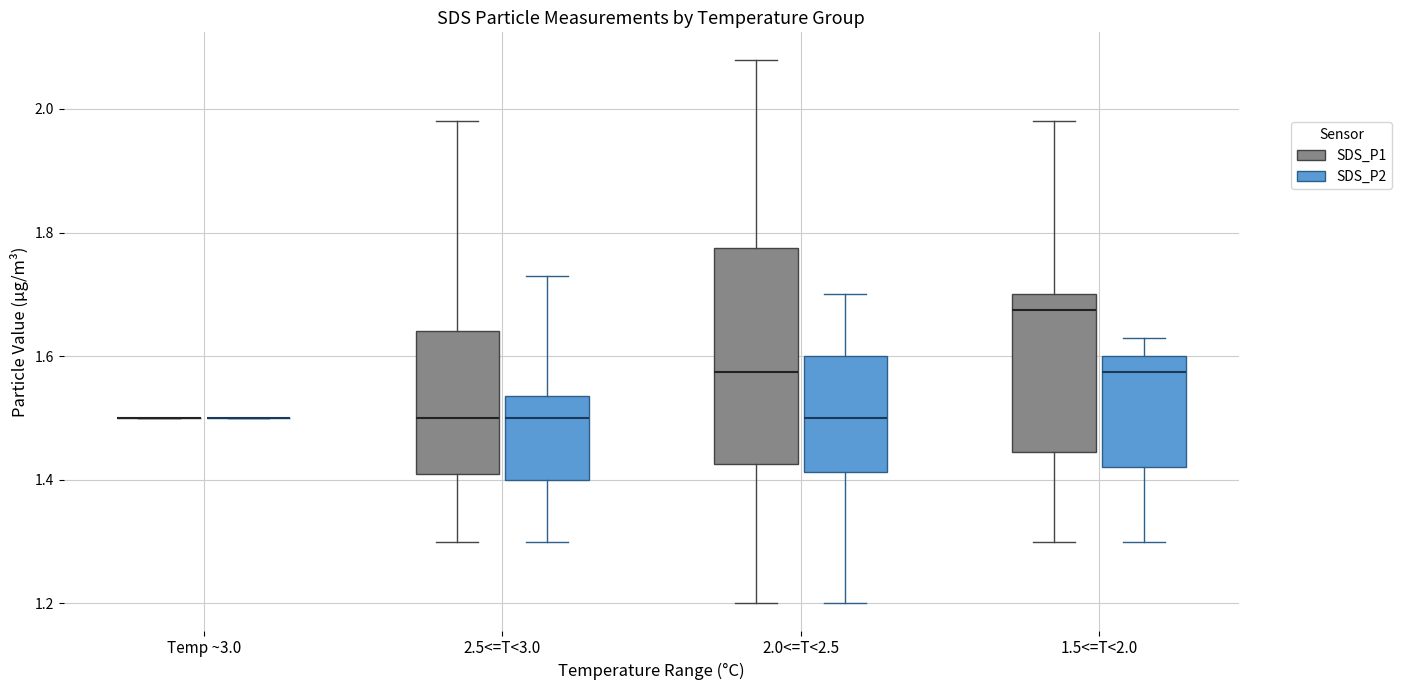

Reading left to right, read every box against the y-axis: the position of its median line, the range the box covers, and the ends of its whiskers. The values are not printed on the chart, so give them approximately, as read against the axis.

Temp ~3.0 (SDS_P1): box collapsed to a line at 1.50, whiskers 1.50 to 1.50
Temp ~3.0 (SDS_P2): box collapsed to a line at 1.50, whiskers 1.50 to 1.50
2.5<=T<3.0 (SDS_P1): median 1.50, box 1.42 to 1.64, whiskers 1.30 to 1.98
2.5<=T<3.0 (SDS_P2): median 1.50, box 1.40 to 1.54, whiskers 1.30 to 1.74
2.0<=T<2.5 (SDS_P1): median 1.58, box 1.42 to 1.78, whiskers 1.20 to 2.08
2.0<=T<2.5 (SDS_P2): median 1.50, box 1.42 to 1.60, whiskers 1.20 to 1.70
1.5<=T<2.0 (SDS_P1): median 1.68, box 1.44 to 1.70, whiskers 1.30 to 1.98
1.5<=T<2.0 (SDS_P2): median 1.58, box 1.42 to 1.60, whiskers 1.30 to 1.64